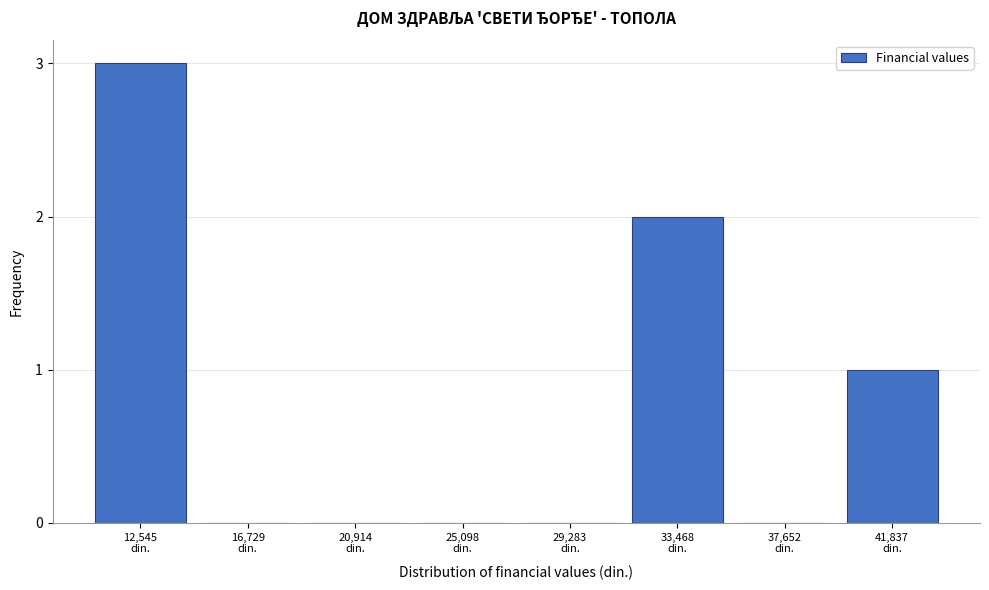

What is the sum of all values?

6